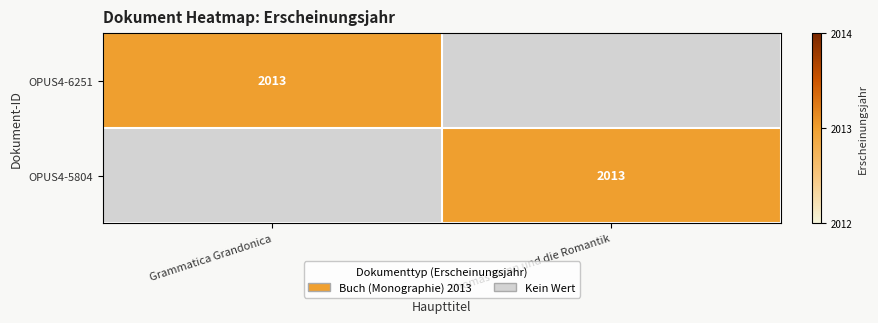

Is it true that OPUS4-6251 equals 2716 at Grammatica Grandonica?

False